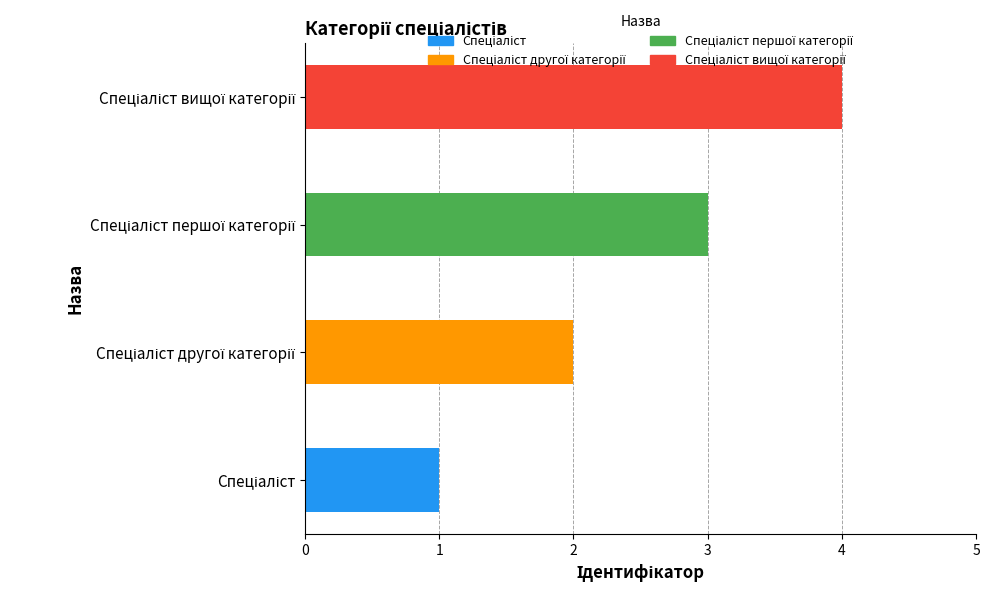

What is the difference between the maximum and minimum values?

3